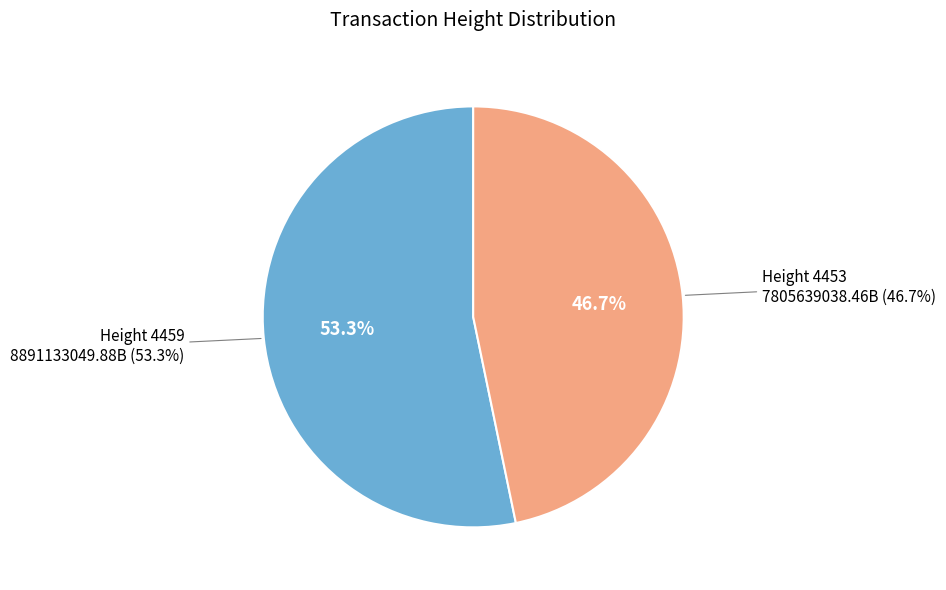

What is the change in value from 4459 to 4453?

-1085494011421350912